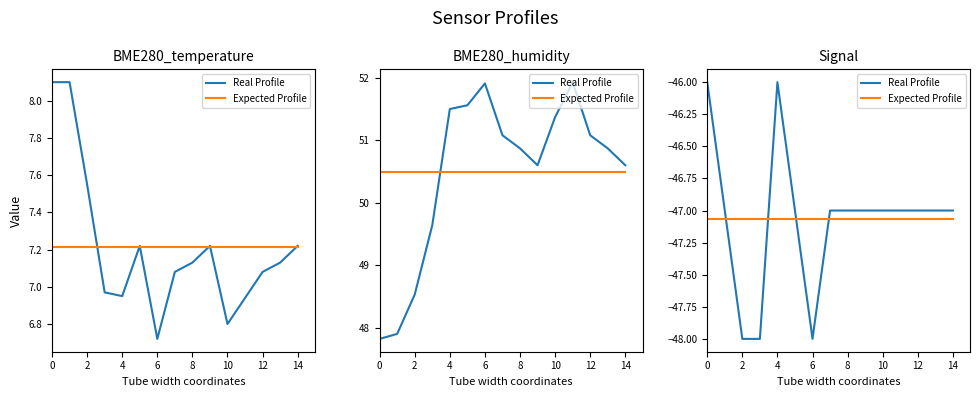

Does the chart display data point markers on the line(s)?

No